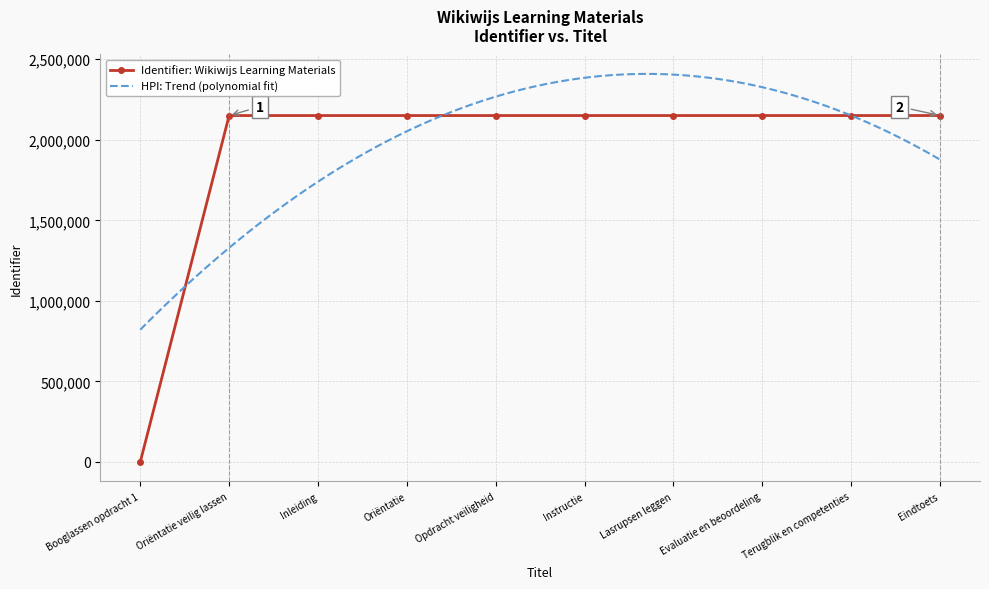

What is the value of the 4th point from the left?

2150624